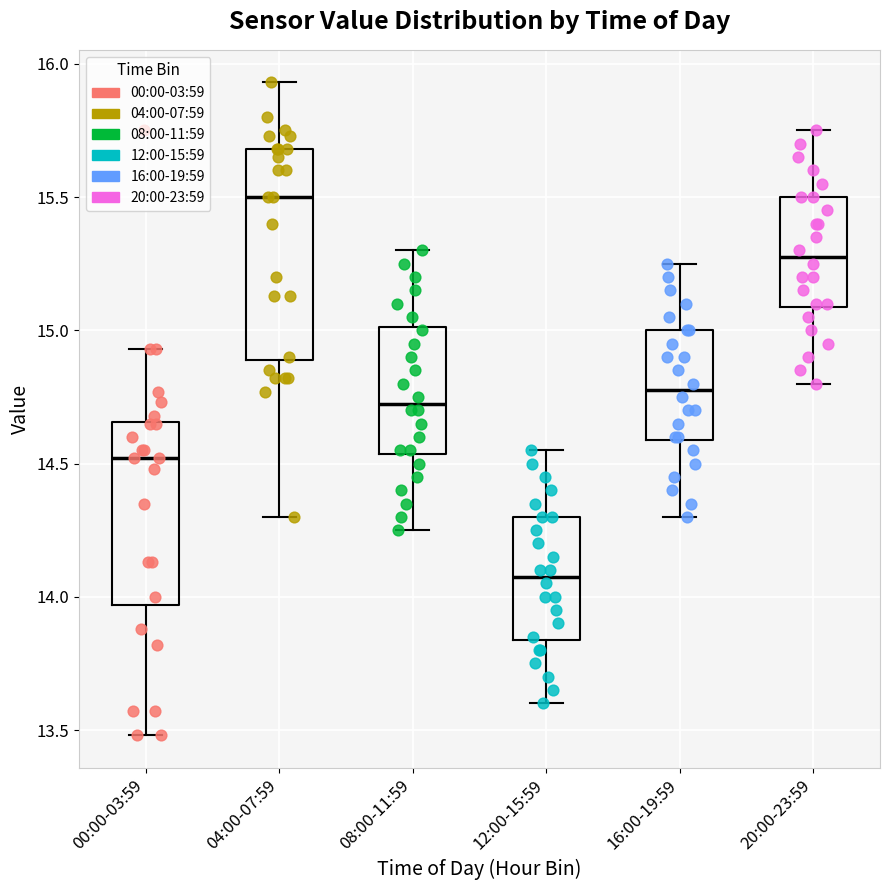

Which box's median line is the lowest?

12:00-15:59